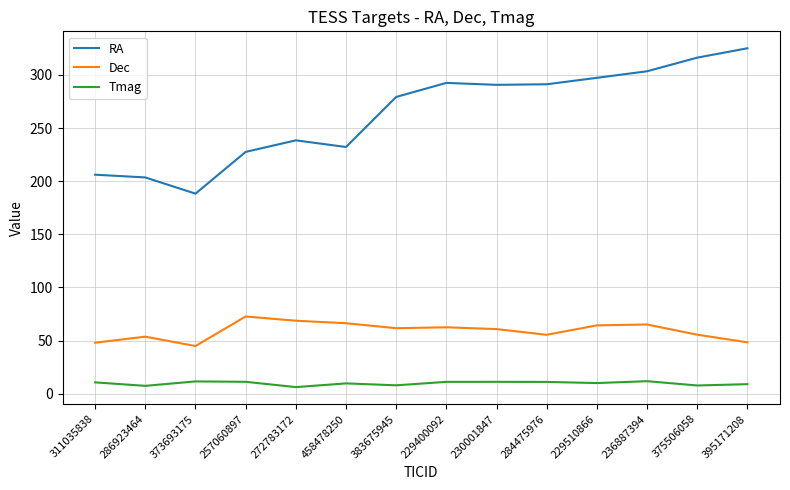

True or false: Tmag and Dec intersect in this chart.

False